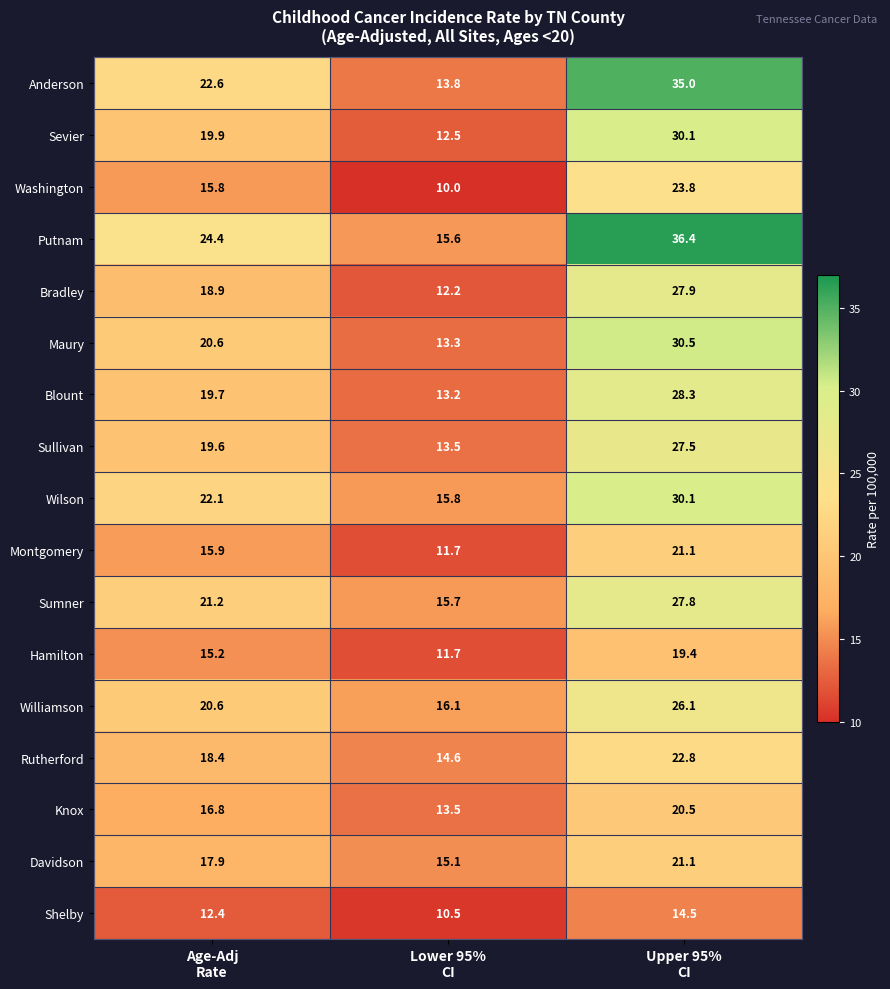

Which series has the largest range (max minus min)?

Anderson